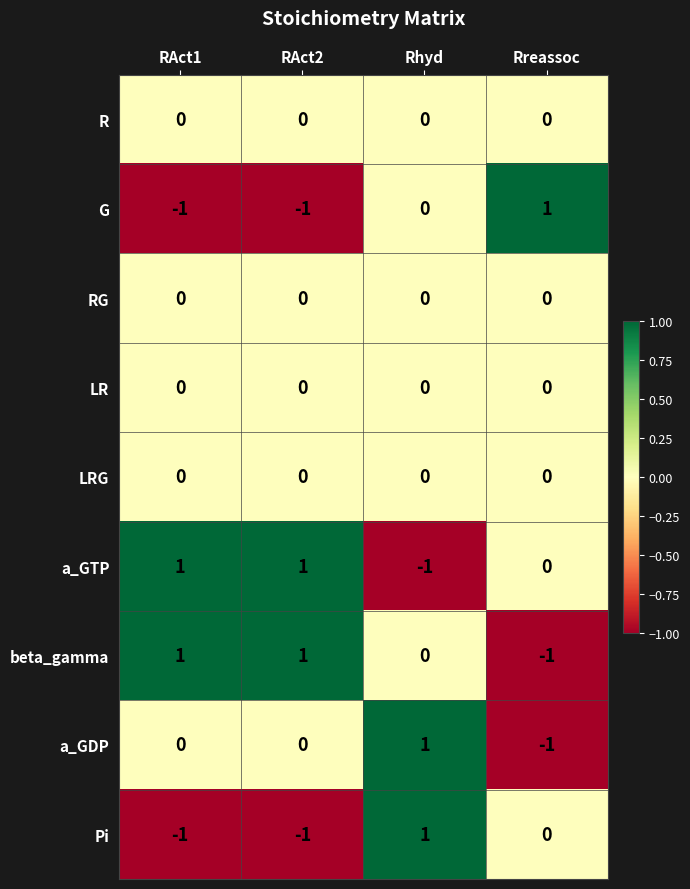

How many a_GTP values are between 0 and 1?

3